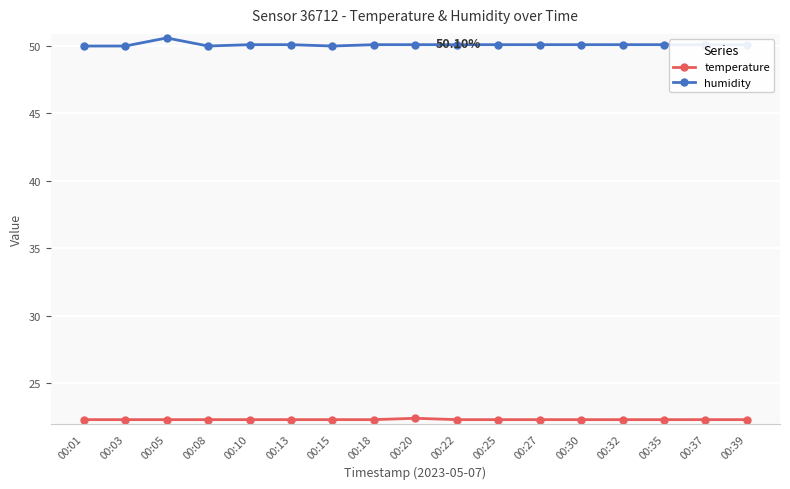

How many distinct data groups are displayed?

2